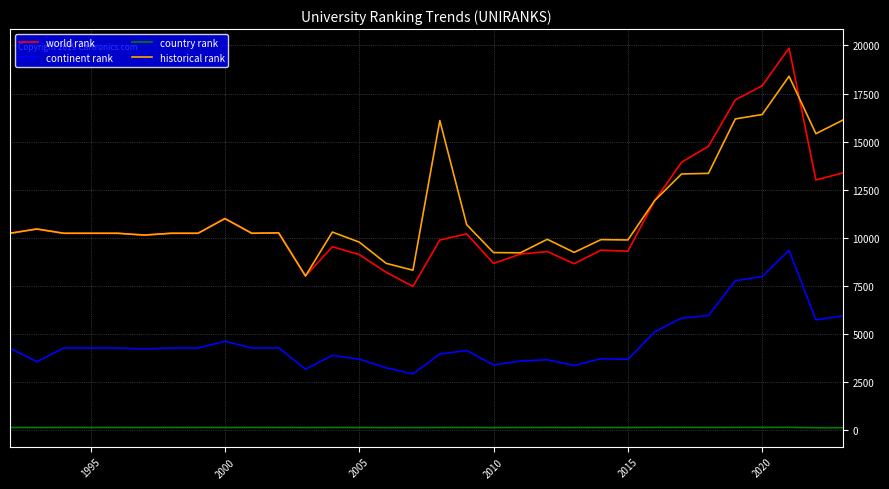

What is the greatest value displayed?

19863